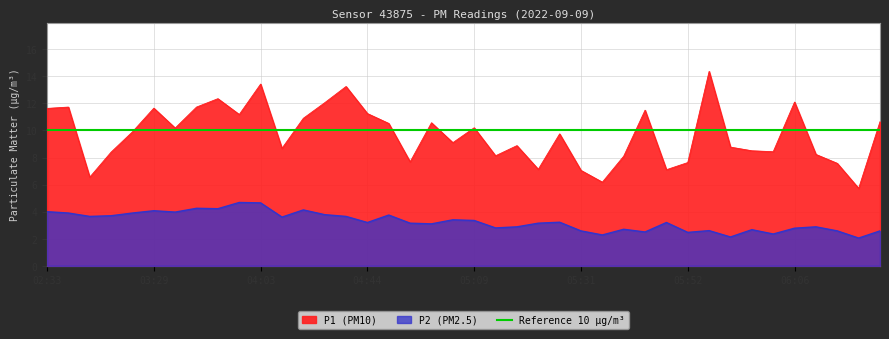

True or false: P2 and P1 cross at least once.

False